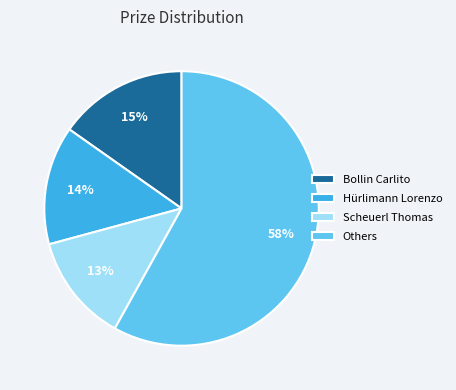

Rank the categories by value from highest to lowest.

Others, Bollin Carlito, Hürlimann Lorenzo, Scheuerl Thomas